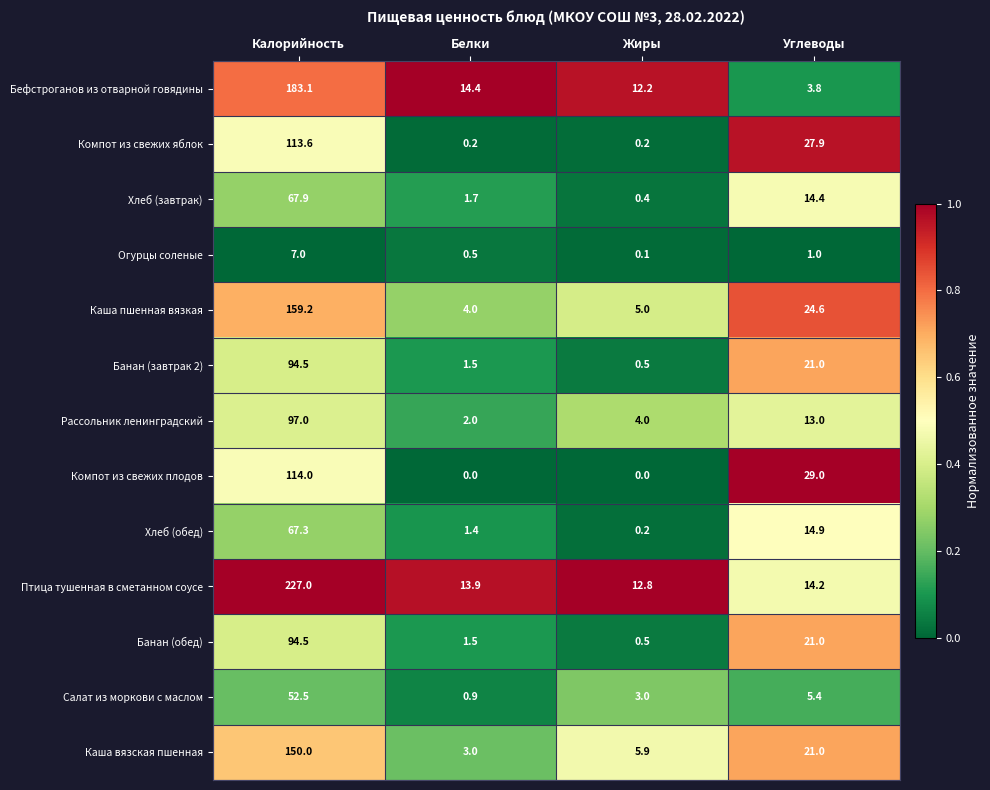

Is it true that Птица тушенная в сметанном соусе equals 14.2 at Углеводы?

True